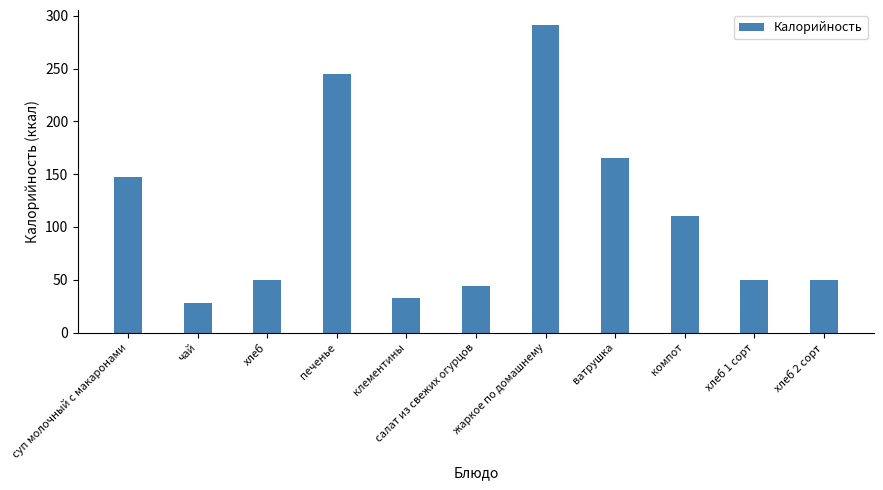

What is the change in value from ватрушка to хлеб 1 сорт?

-115.0